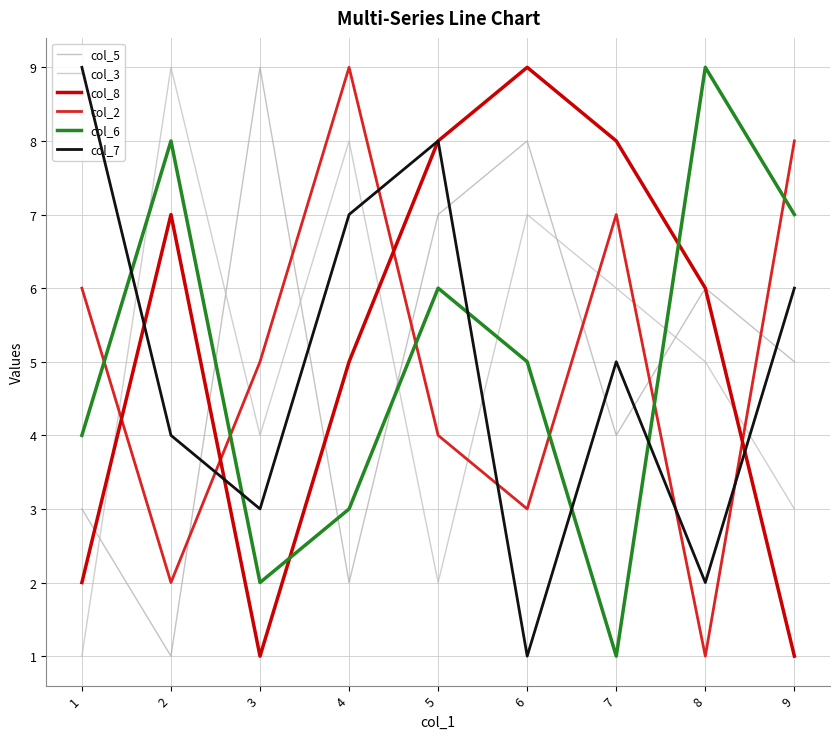

True or false: col_6 and col_8 cross at least once.

True